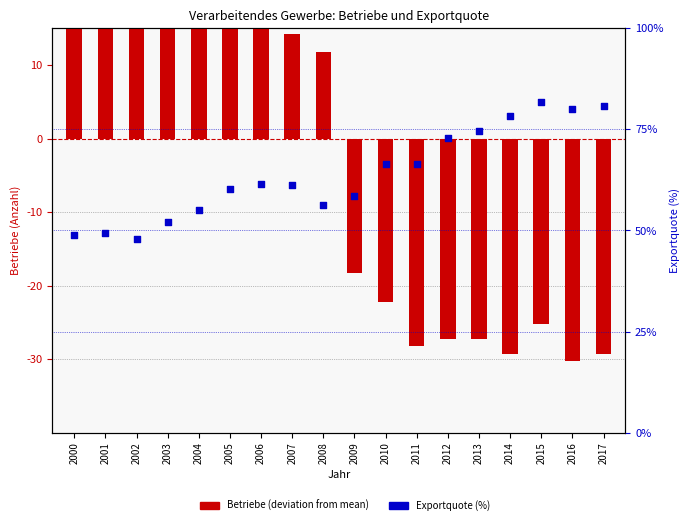

Which series contains the highest Y value?

Exportquote (%)